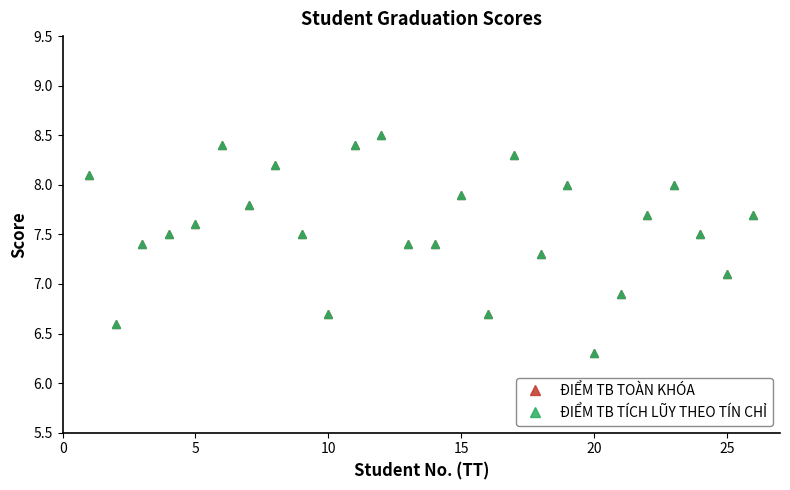

Is this an area chart (filled region under the line)?

No